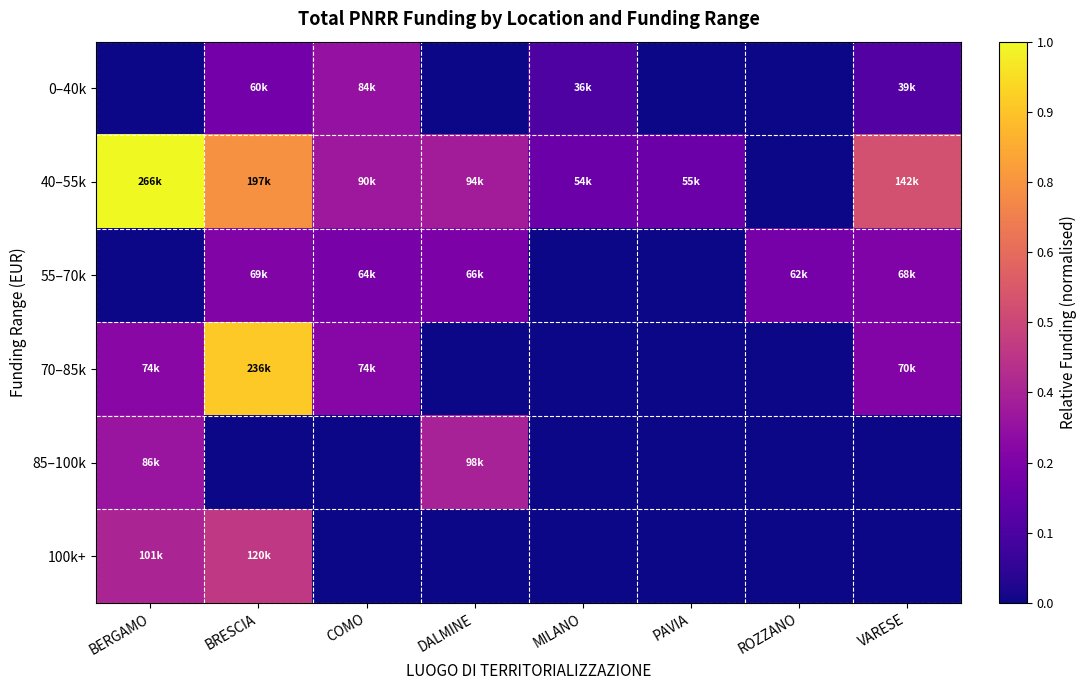

How many data points does each series have?

8